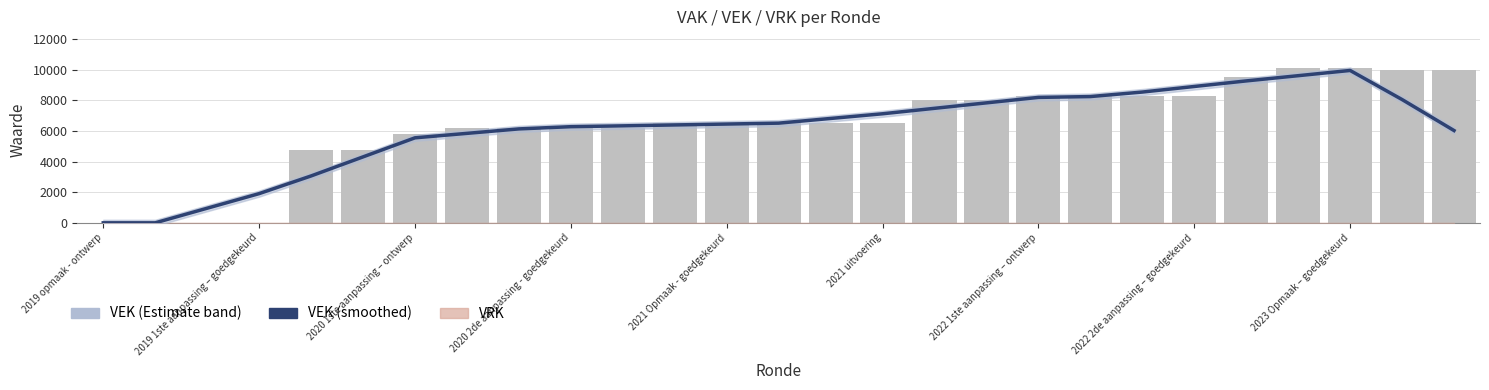

Which series has the largest total across all categories?

VEK